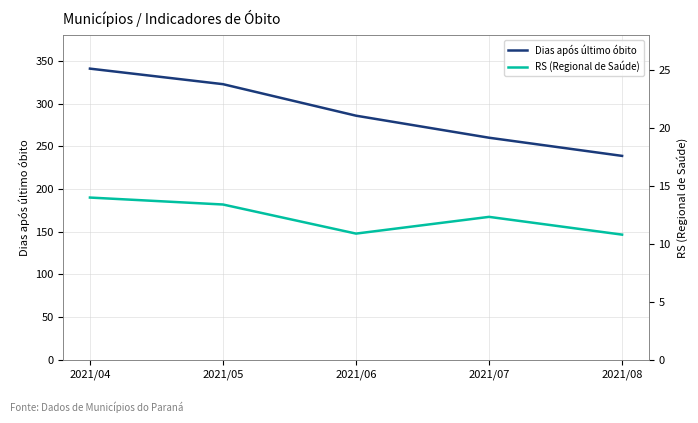

What is the spread (max minus min) of values at 2021/08?

228.0